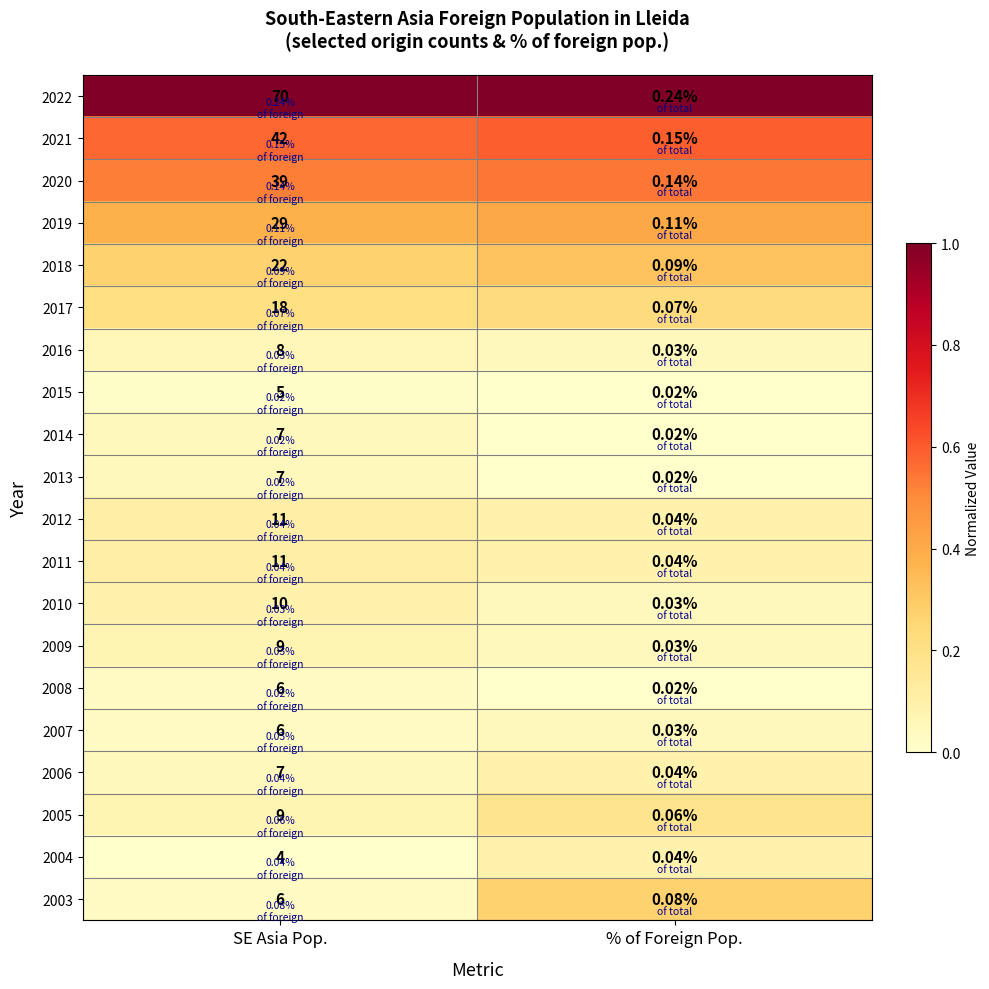

Between SE Asia Pop. and % of Foreign Pop., which series saw the biggest shift?

2022